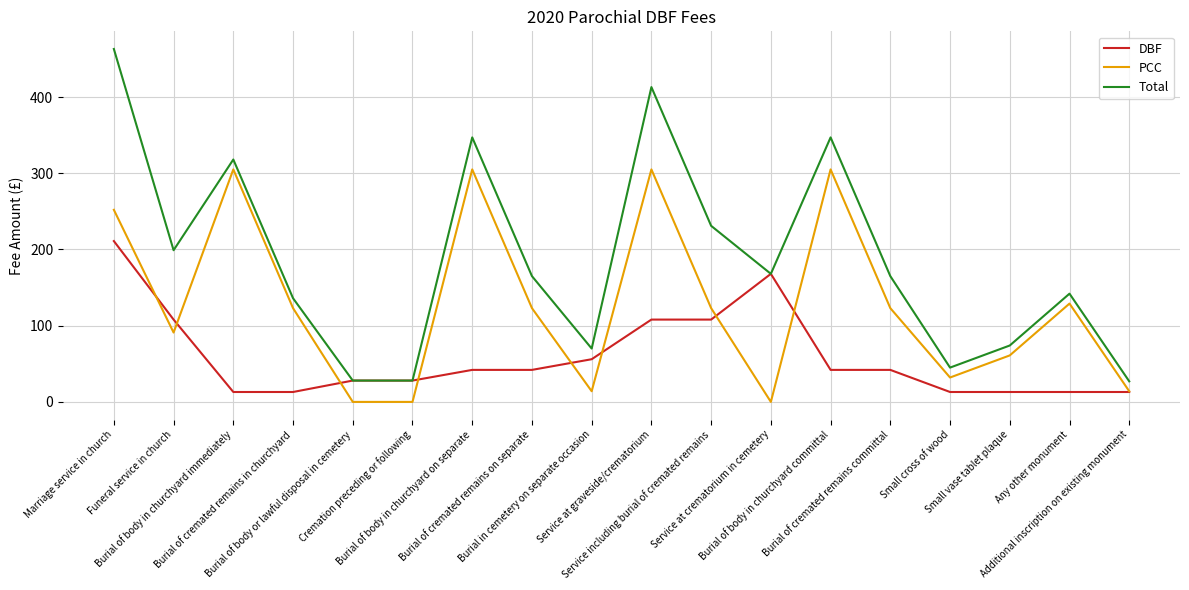

Which series has the widest spread of values?

Total